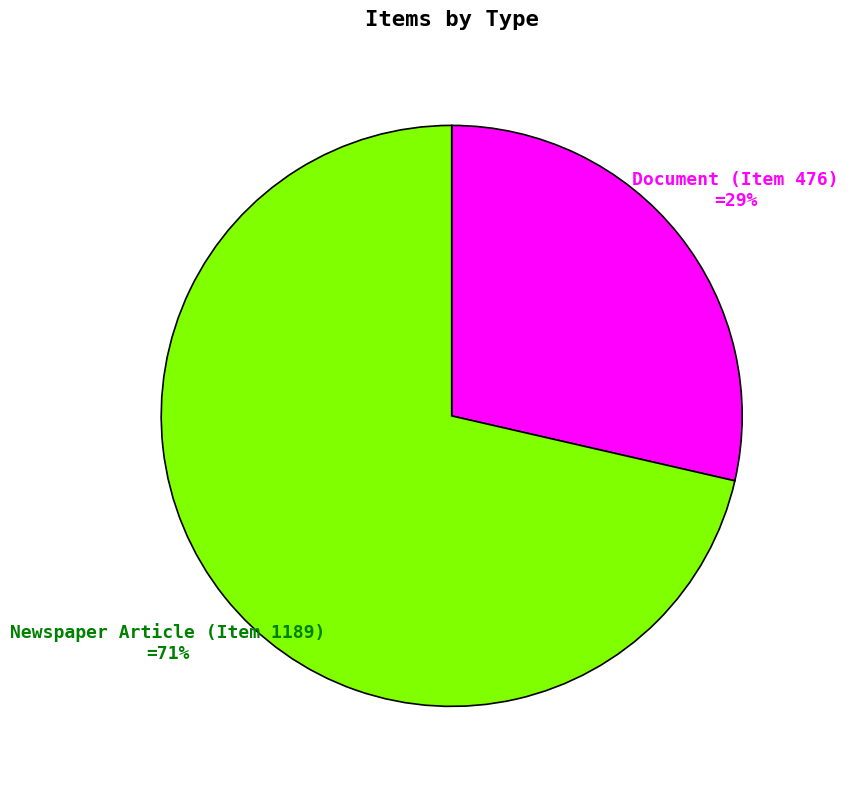

True or false: Newspaper Article (Item 1189) accounts for 71% of the total.

True